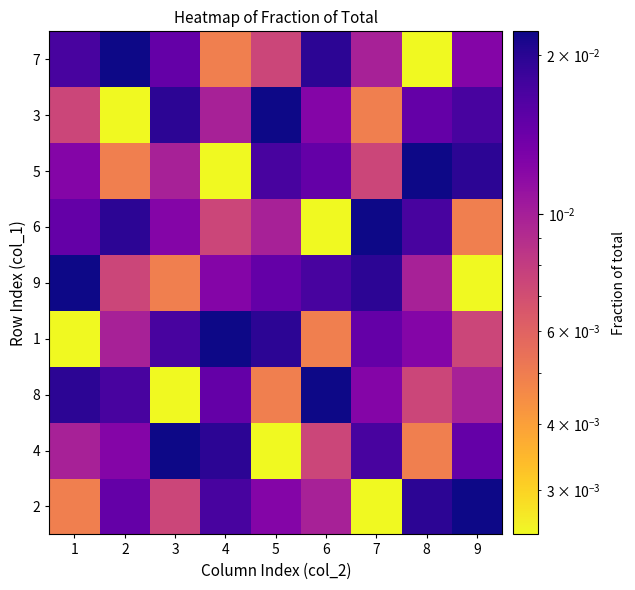

Rank the series at 7 from lowest to highest value.

2, 3, 5, 7, 8, 1, 4, 9, 6